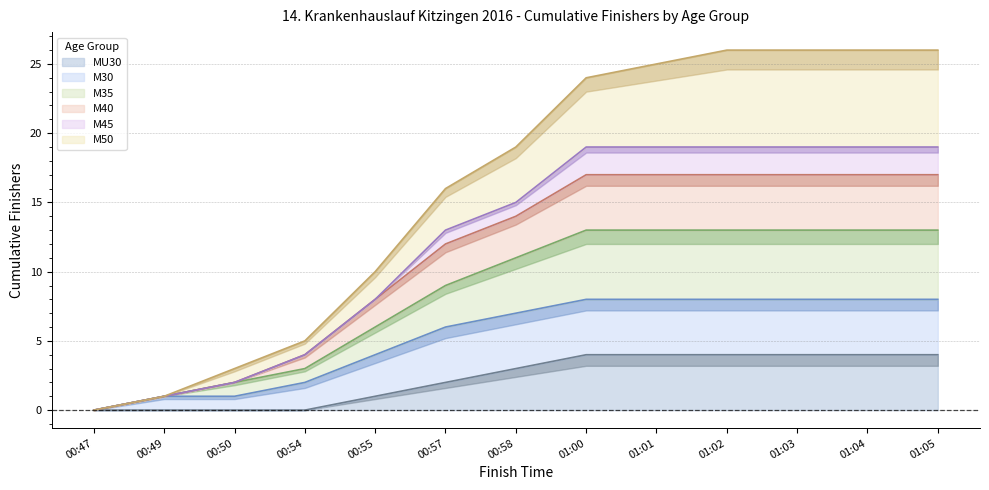

True or false: MU30 has a value of 4 at 01:04.

True